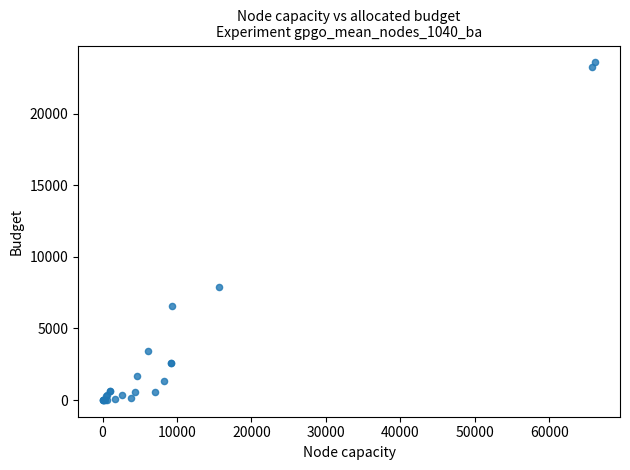

What Y value in the scatter plot is closest to 11791?

7859